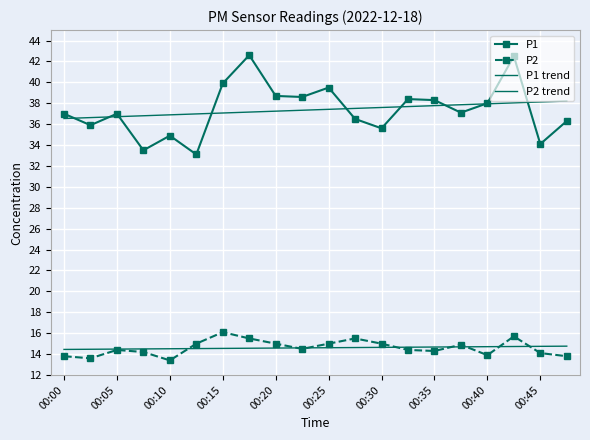

How many distinct data groups are displayed?

4